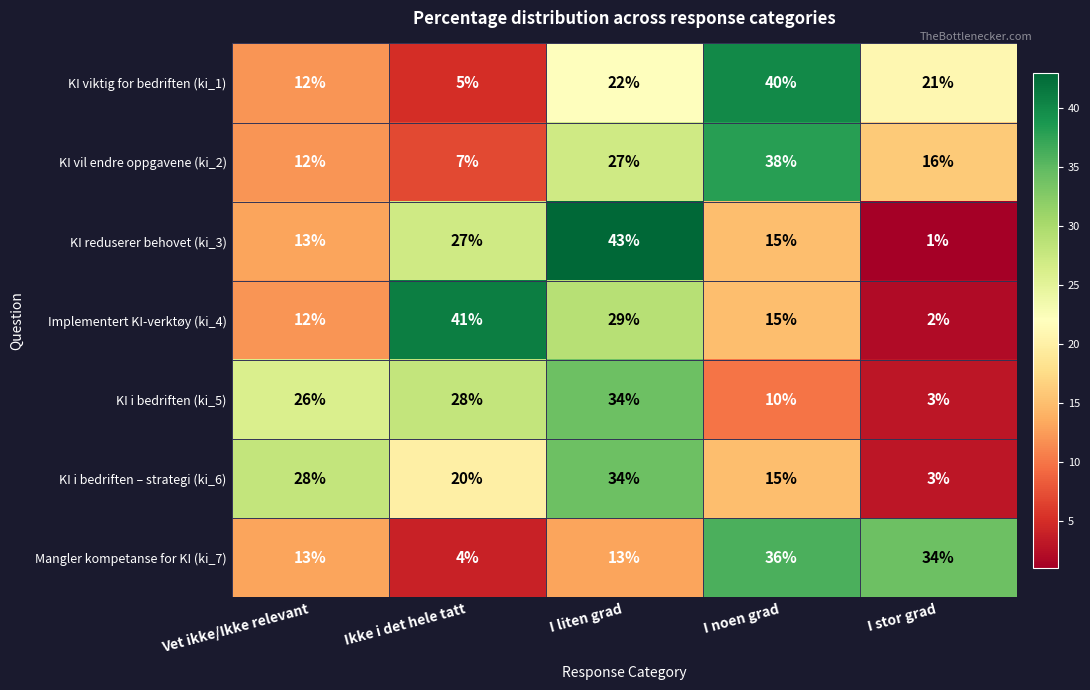

Which series has the largest total across all categories?

KI i bedriften (ki_5)